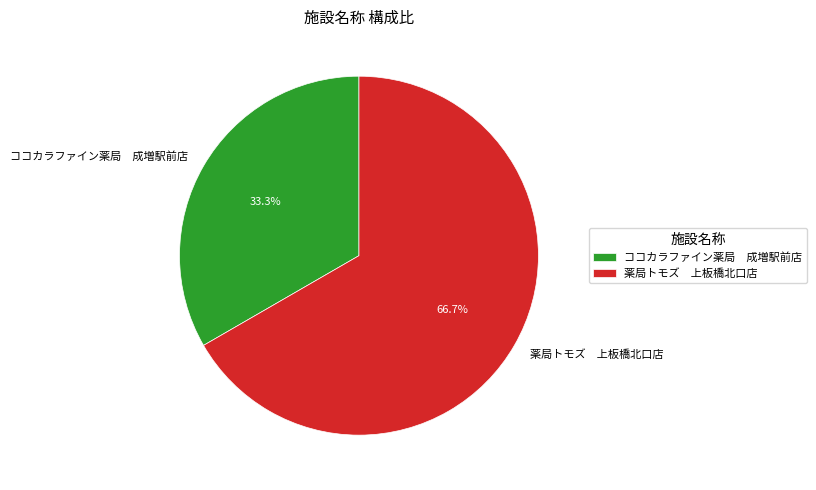

Rank the categories by value from highest to lowest.

薬局トモズ 上板橋北口店, ココカラファイン薬局 成増駅前店